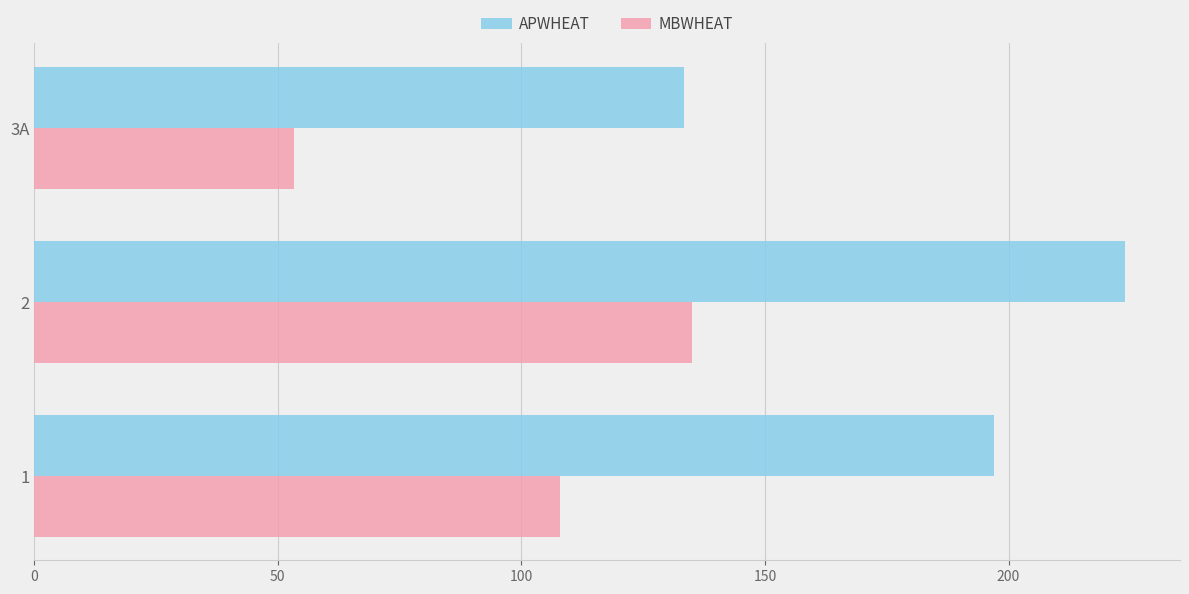

Which series has the widest spread of values?

APWHEAT